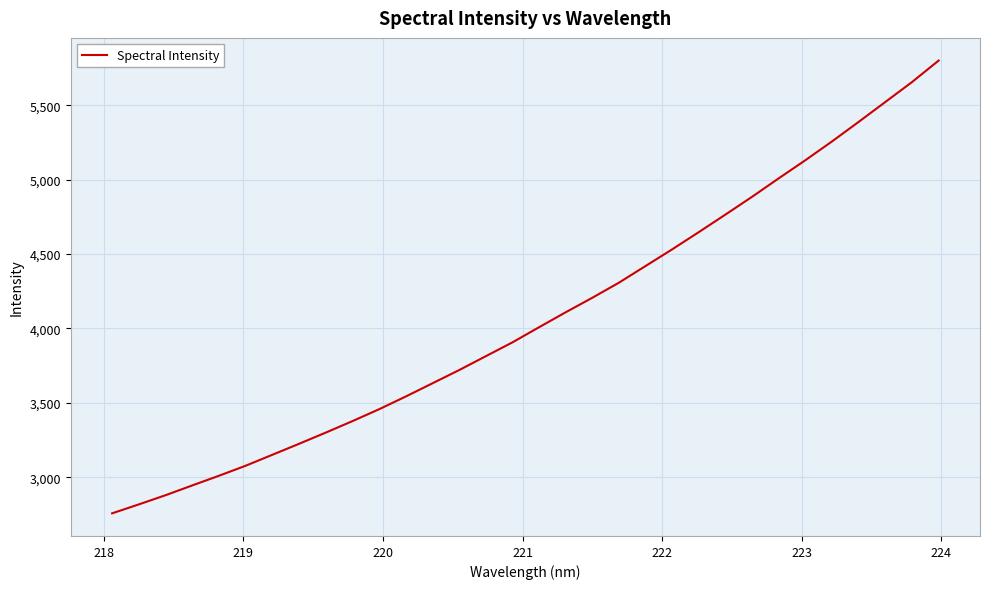

What is the difference between the second highest and minimum values?

2899.6